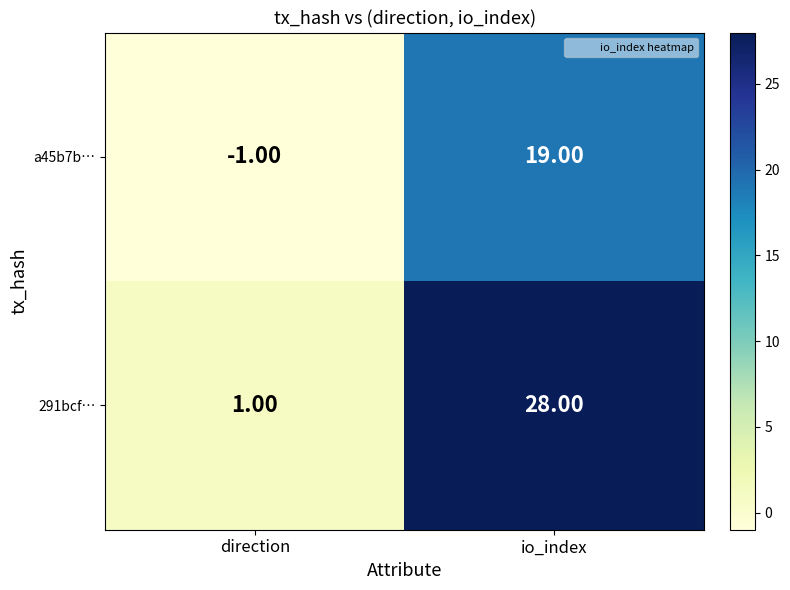

Which category has the lowest value in the 291bcf… series?

direction